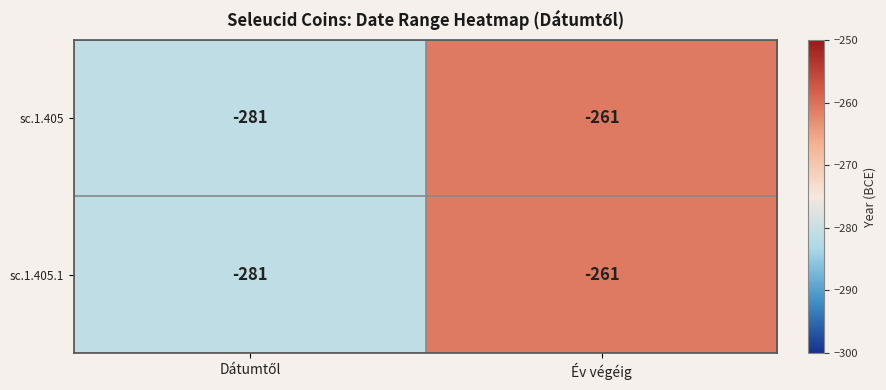

Is it true that sc.1.405.1 equals -54 at Év végéig?

False